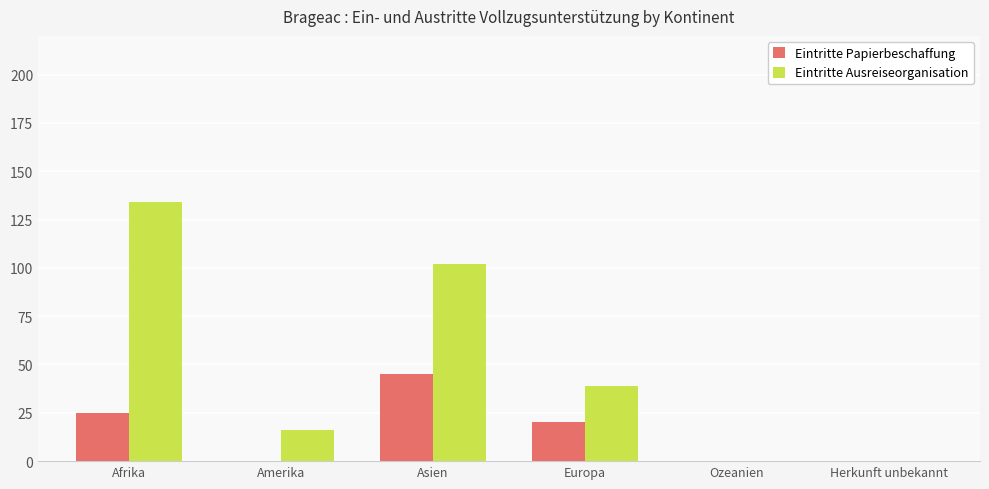

At which category does the chart reach its peak across all series?

Afrika